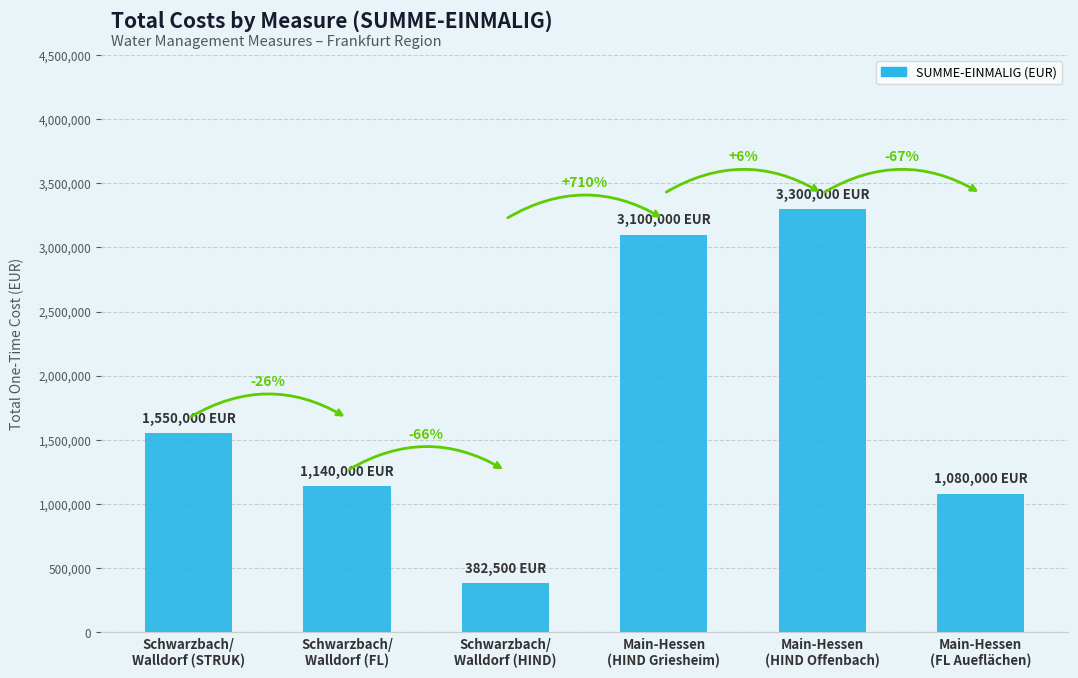

What is the difference between the values at Schwarzbach/
Walldorf (HIND) and Main-Hessen
(HIND Griesheim)?

2717500